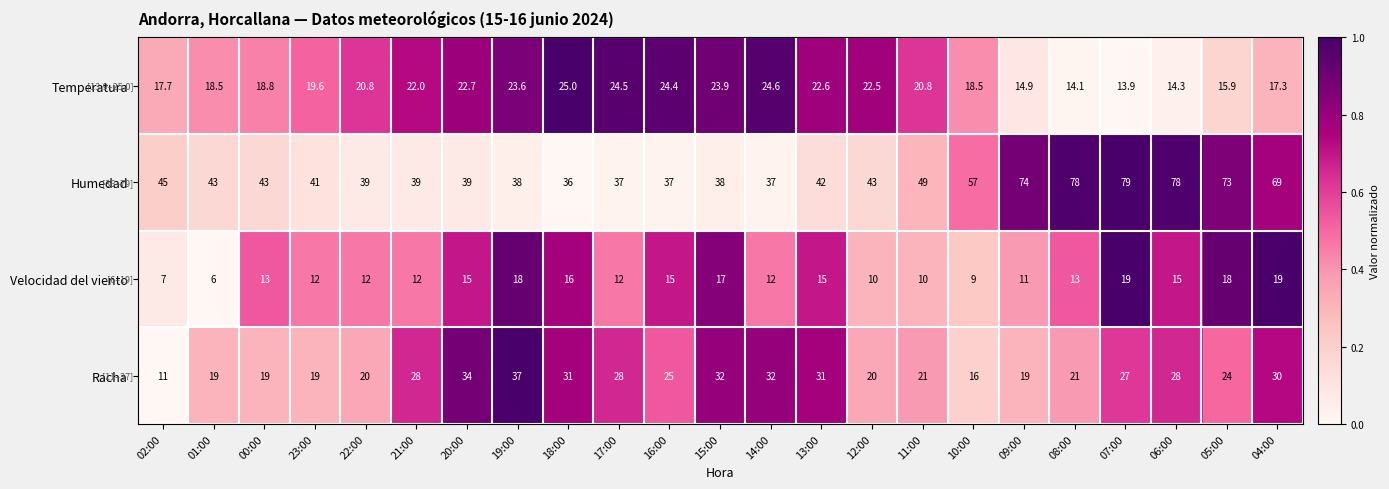

Rank the series by their maximum value, from lowest to highest.

Velocidad del viento, Temperatura, Racha, Humedad